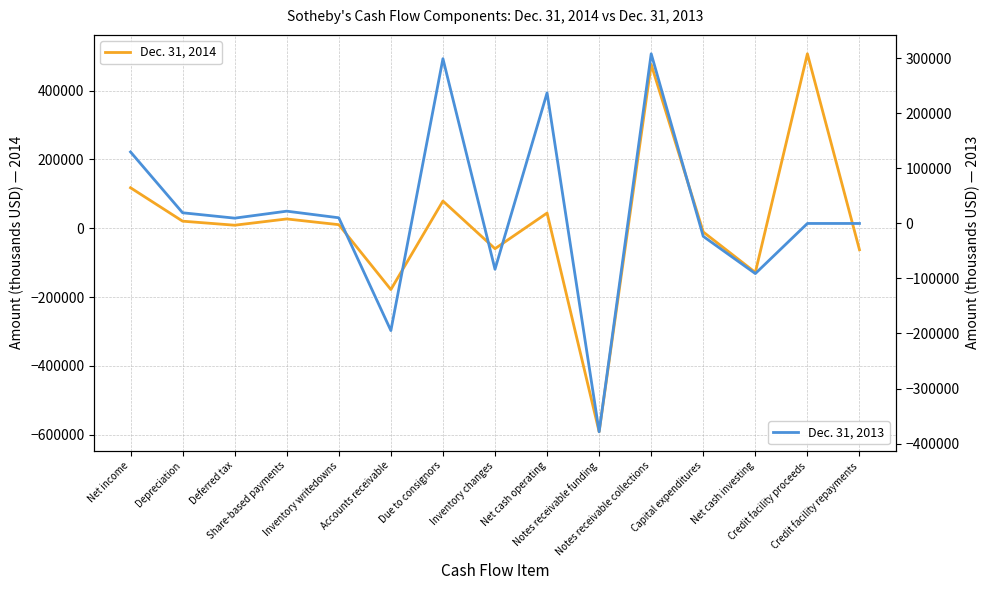

Rank the series by their average value, from lowest to highest.

Dec. 31, 2014, Dec. 31, 2013